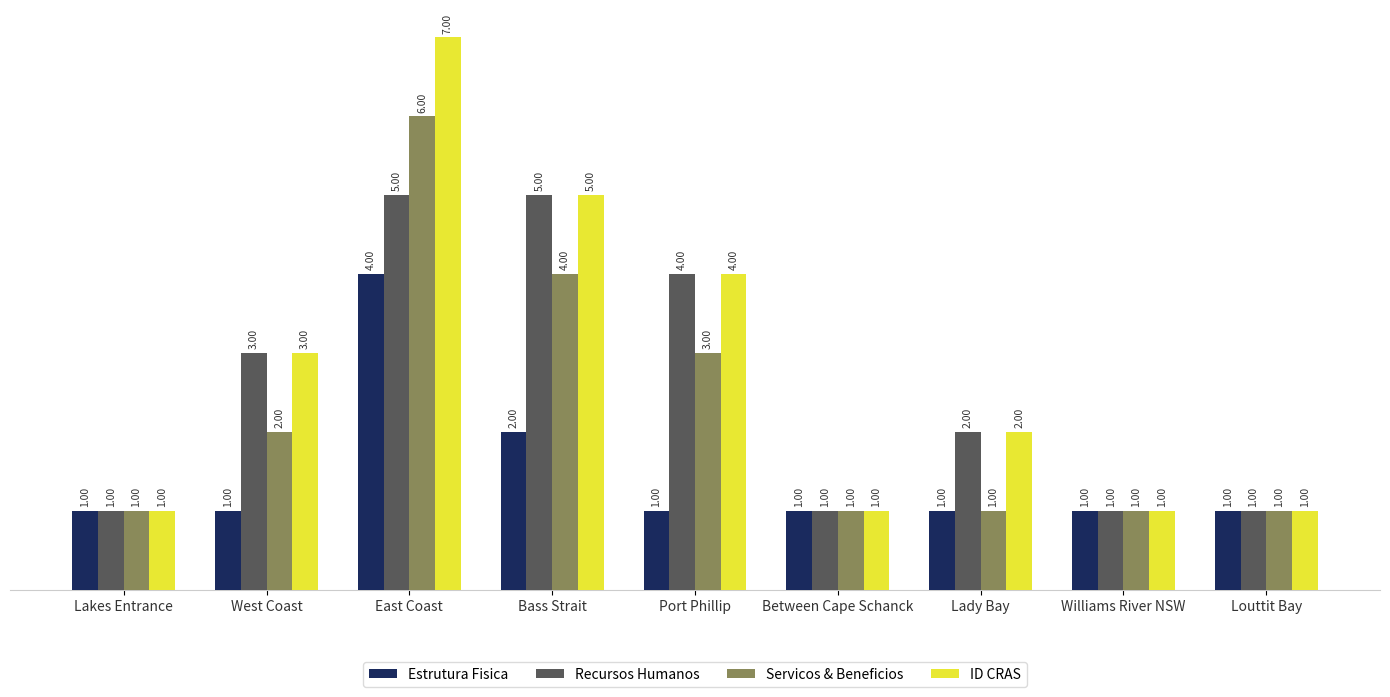

Does the chart contain any negative values?

No